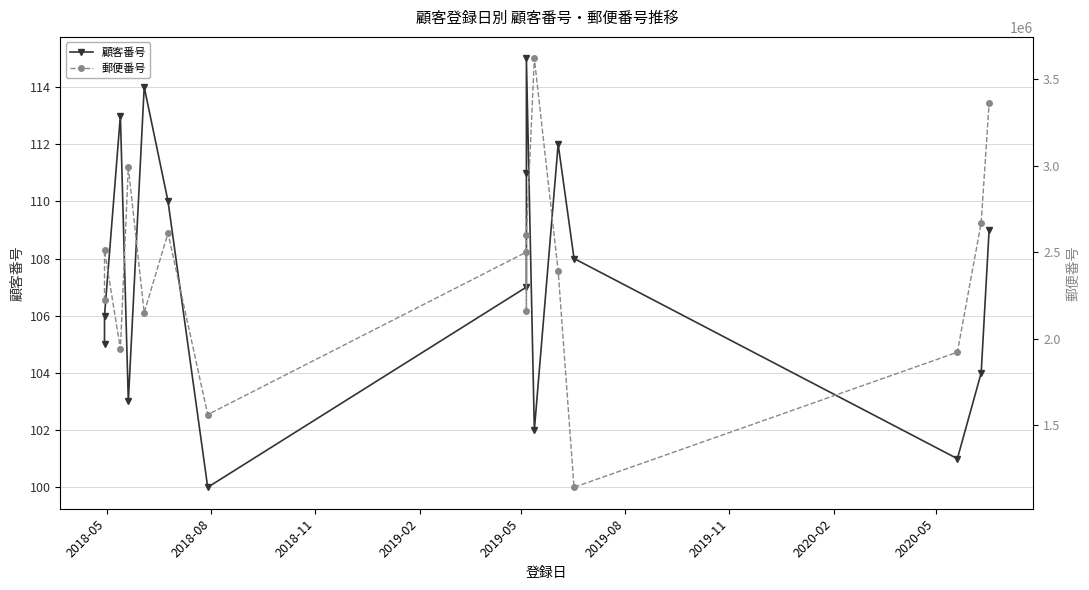

What is the value of the 顧客番号 point at the 4th from the left?

103